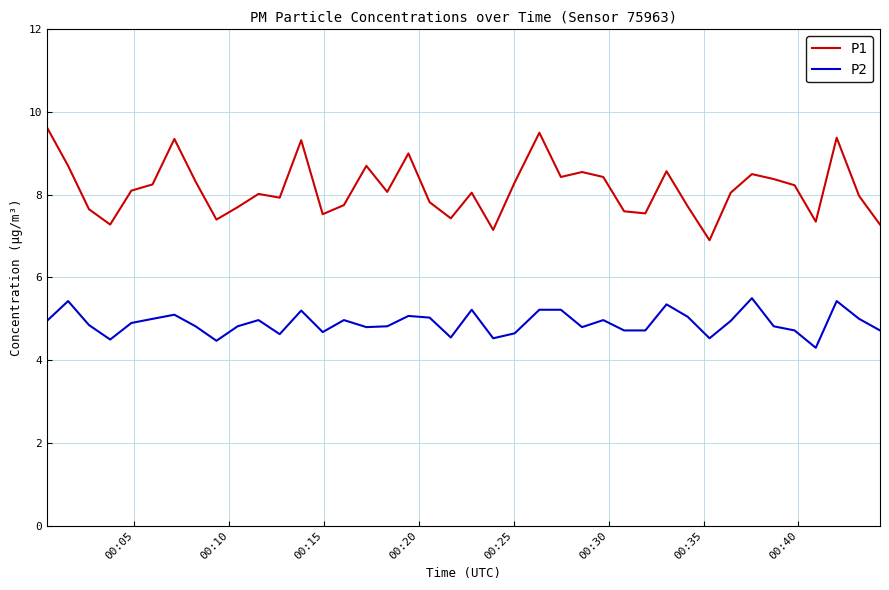

What is the minimum value shown in the chart?

4.3